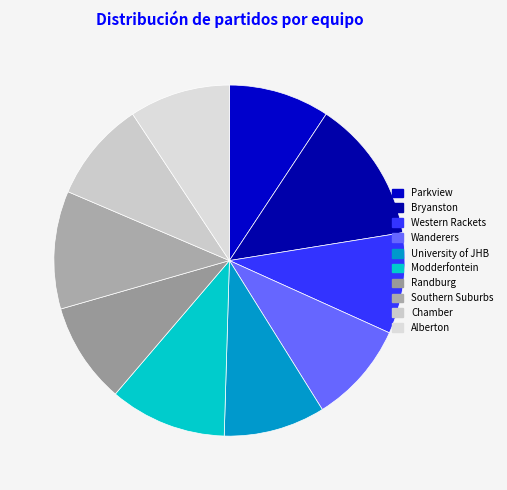

Rank the categories by value from lowest to highest.

Parkview PV03, Western Rackets WR02, Randburg RB02, Chamber CE01, Alberton AL01, University of JHB UJ02, Wanderers WN01, Modderfontein MD02, Southern Suburbs SS01, Bryanston BS02